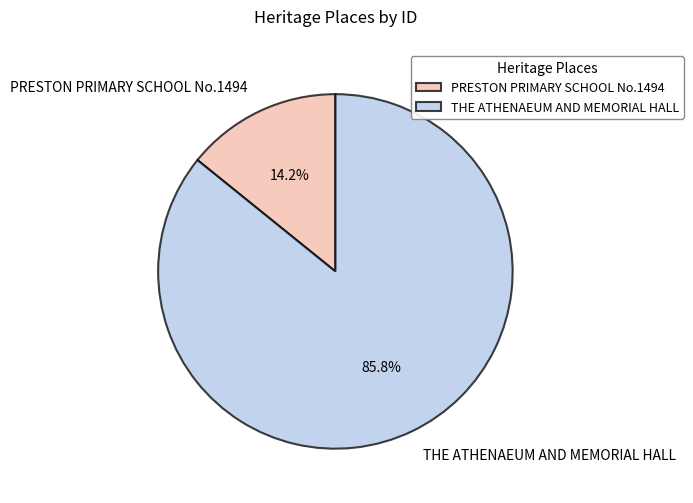

To the nearest percent, what is the difference between the largest and smallest slice percentages?

72%